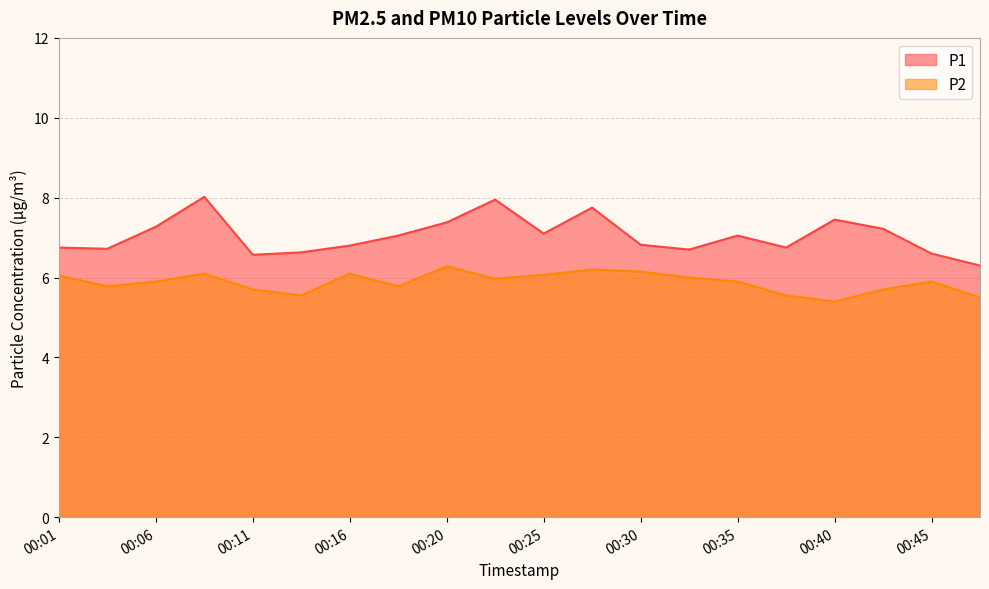

What is the minimum value for P2?

5.4